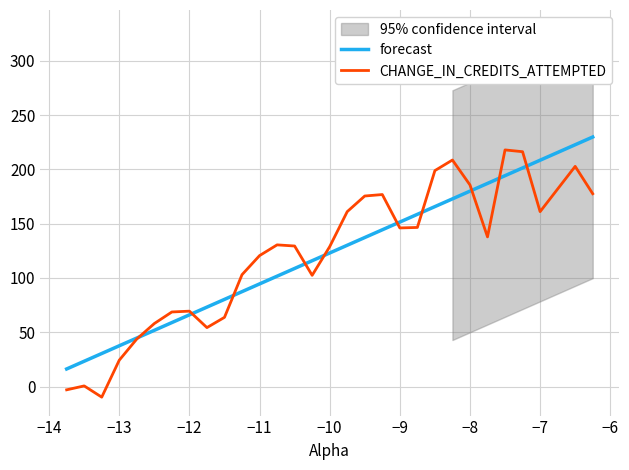

What is the maximum value for forecast?

229.8